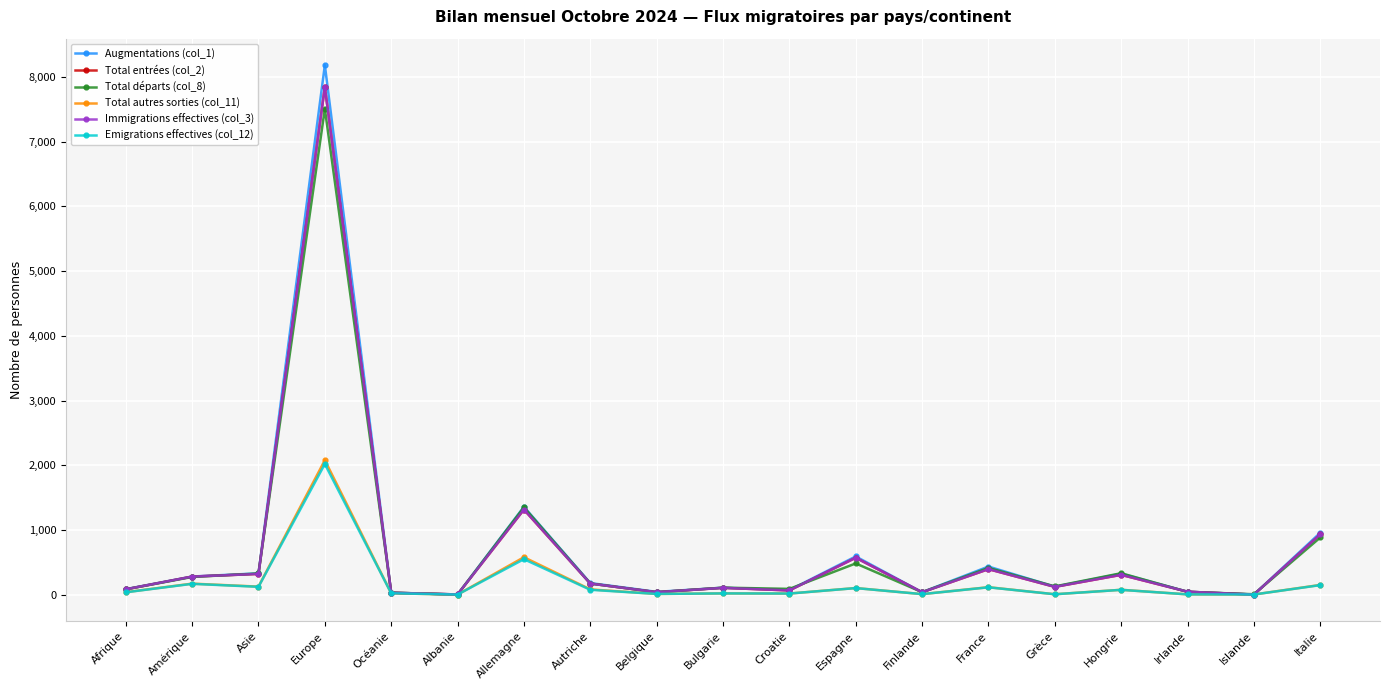

How many series are shown in this chart?

6